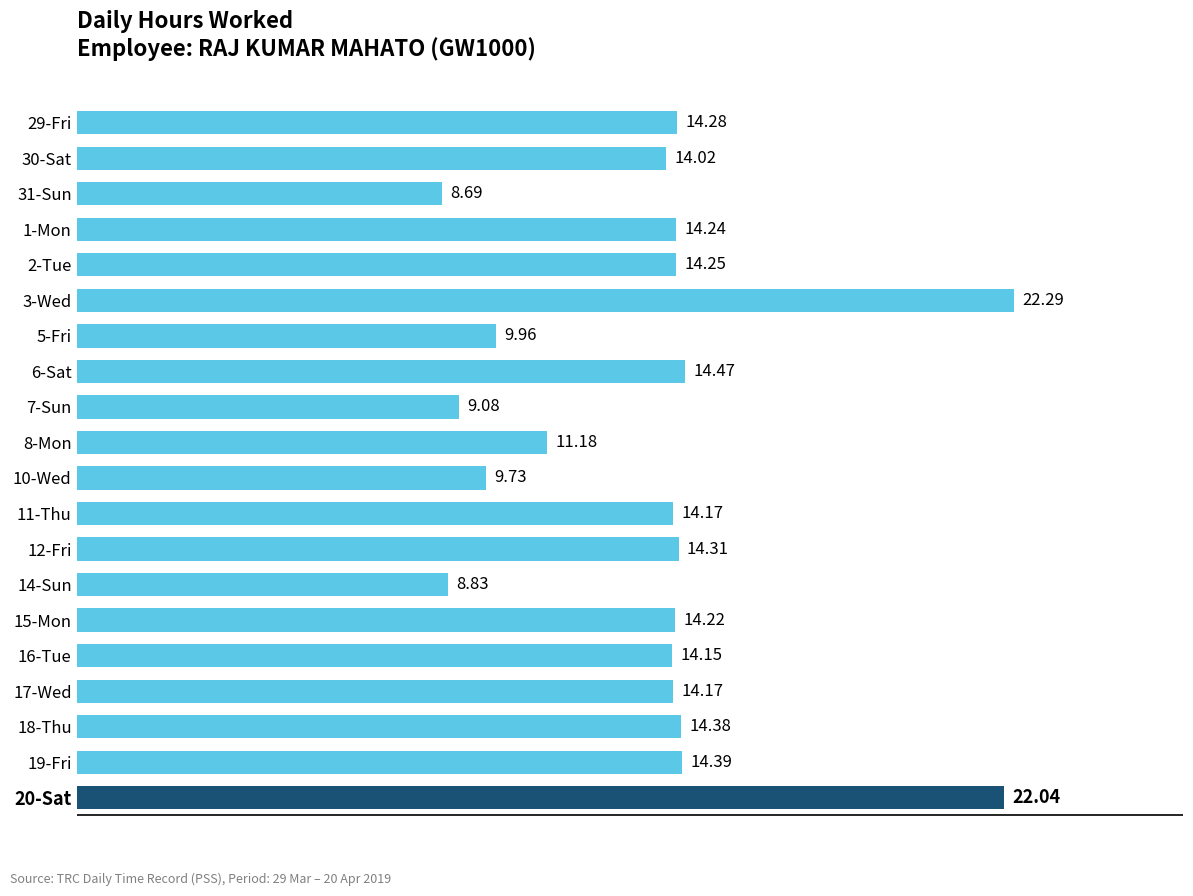

Which has a higher value, 14-Sun or 11-Thu?

11-Thu